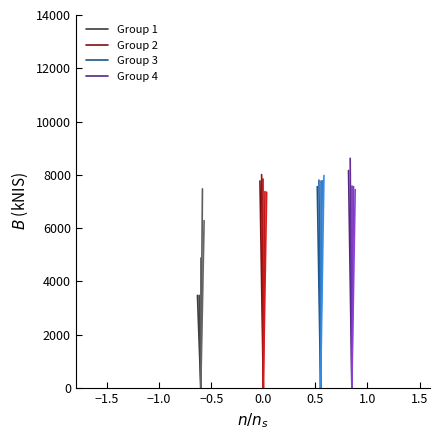

Which has a higher value, −1.5 or −2.0?

−1.5